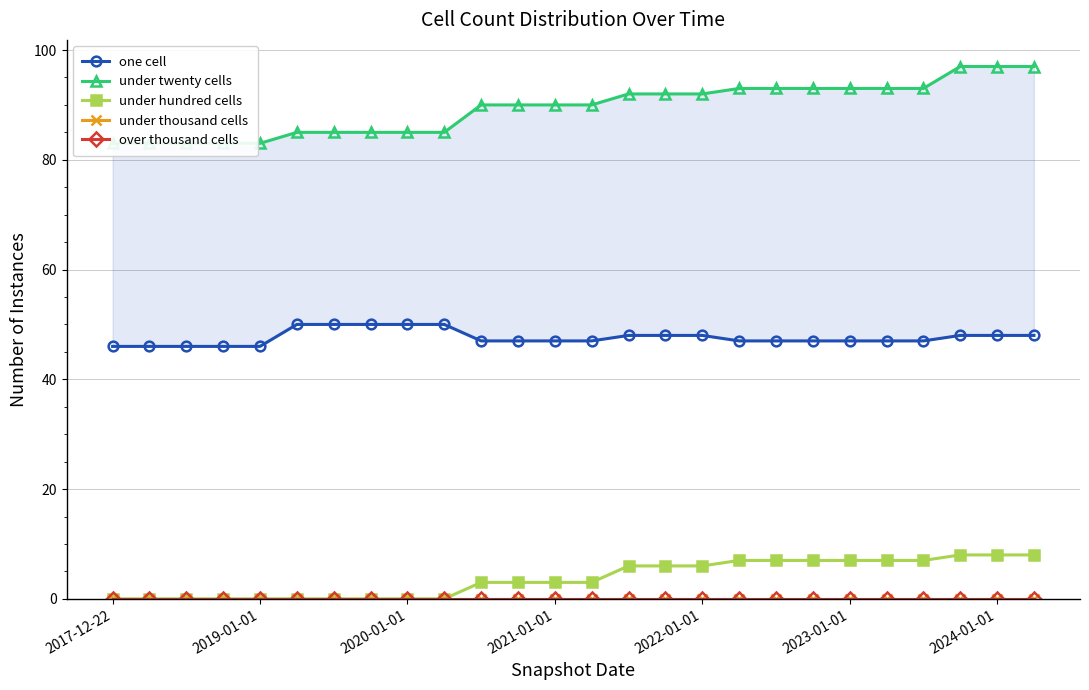

What is the maximum value shown in the chart?

97